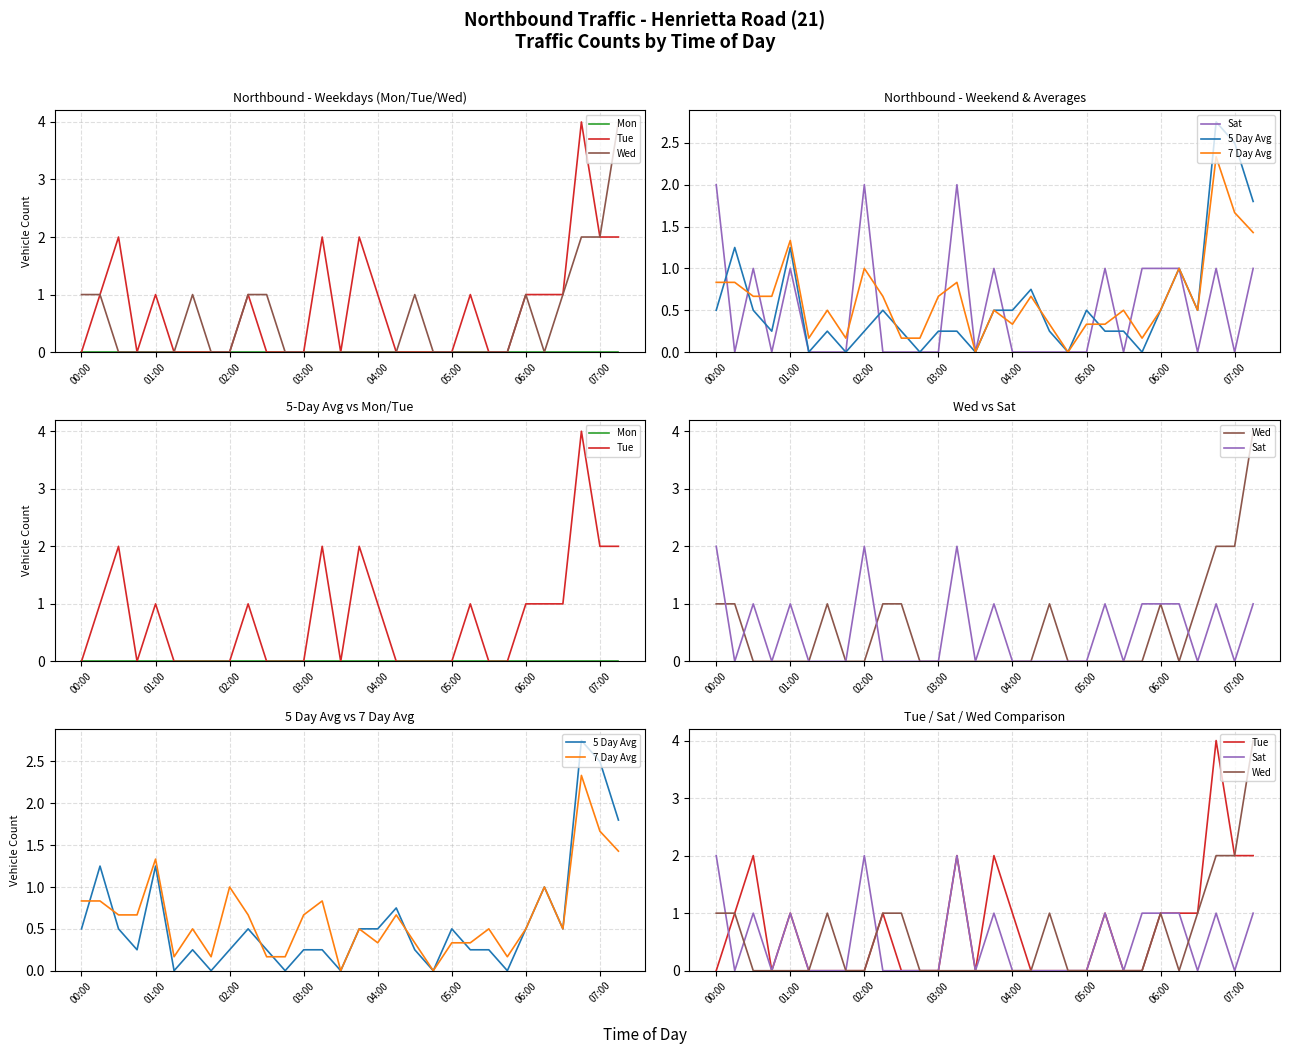

True or false: Mon has a value of 0.0 at 29.

True